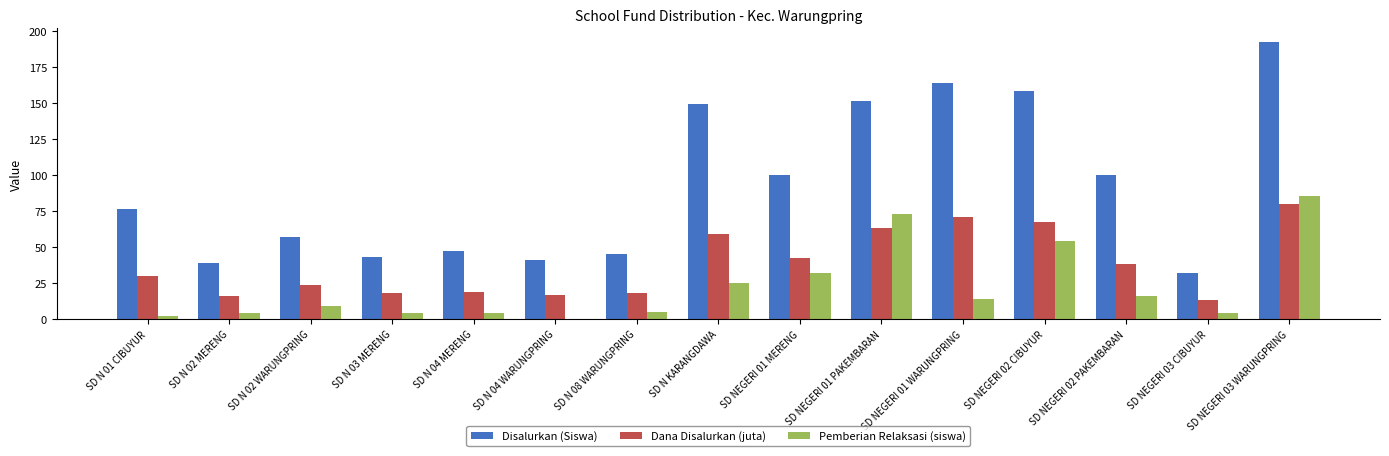

Which series changed the most between SD N 03 MERENG and SD NEGERI 02 CIBUYUR?

Disalurkan (Siswa)